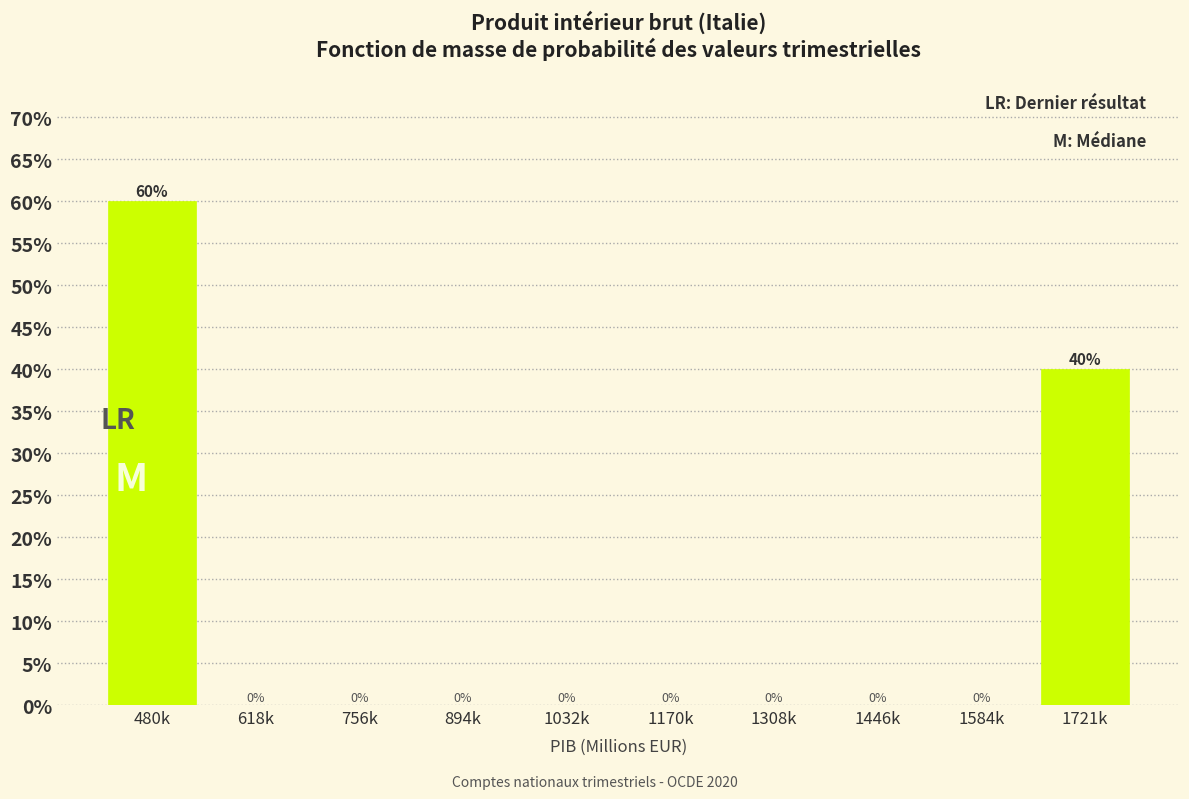

Reading right to left, what are all the values shown in this chart?

1721k=40	1584k=0	1446k=0	1308k=0	1170k=0	1032k=0	894k=0	756k=0	618k=0	480k=60